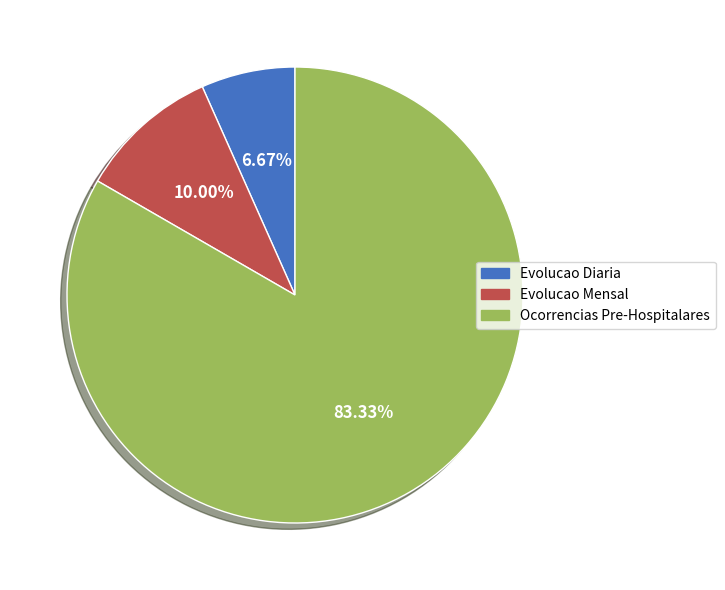

To the nearest percent, what is the average slice percentage?

33%